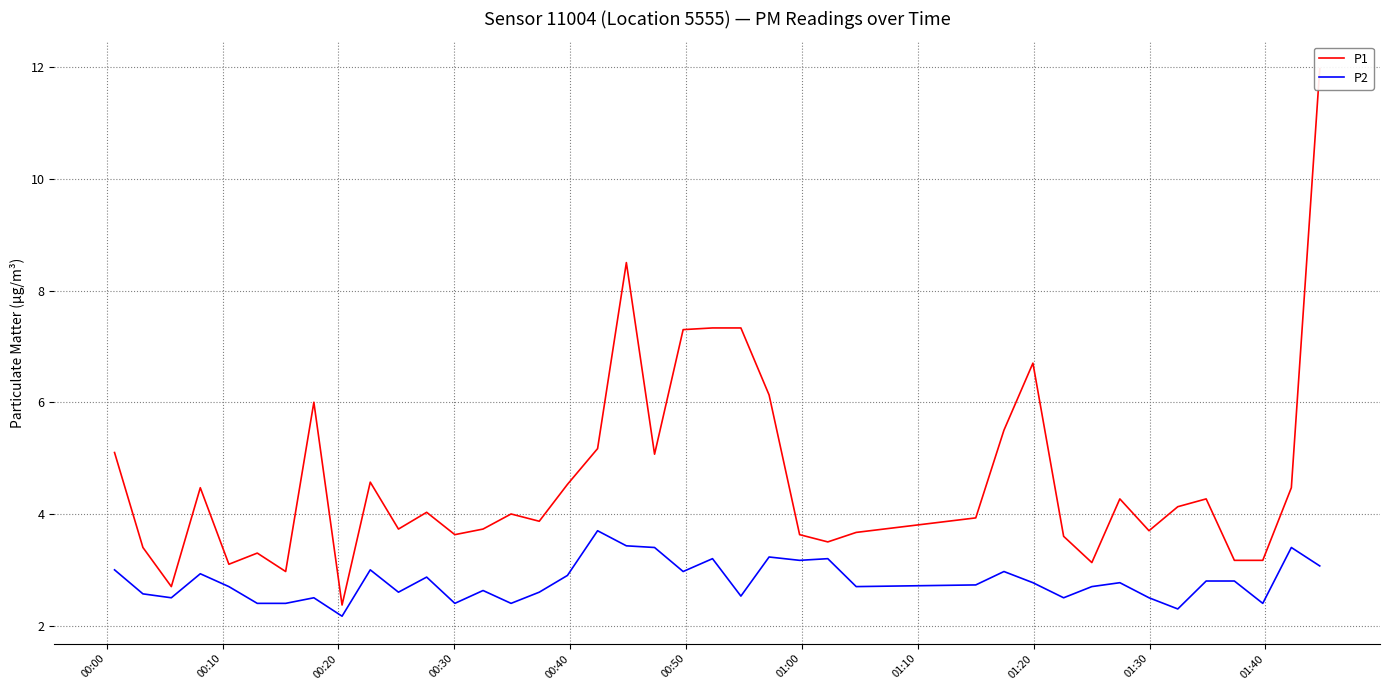

The P2 series shows 5.3 at 24. True or false?

False